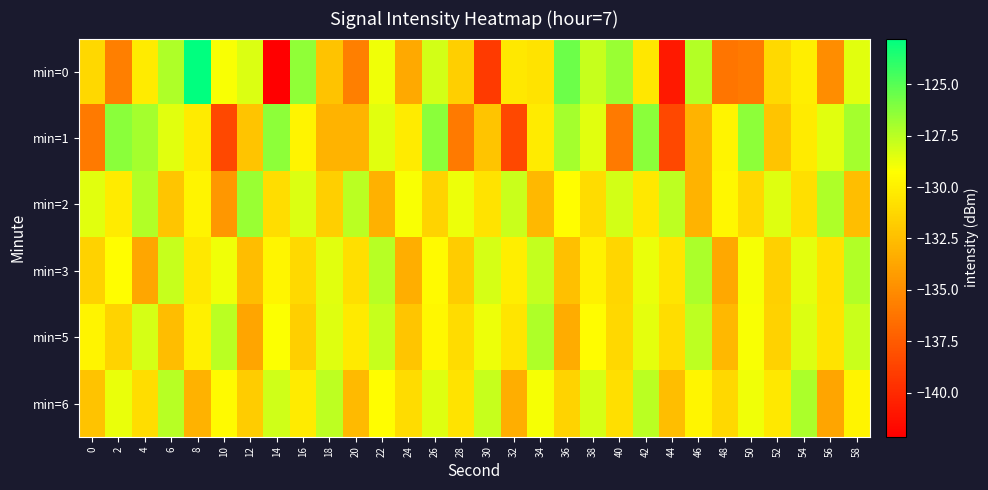

Between 52 and 14, which is larger?

52